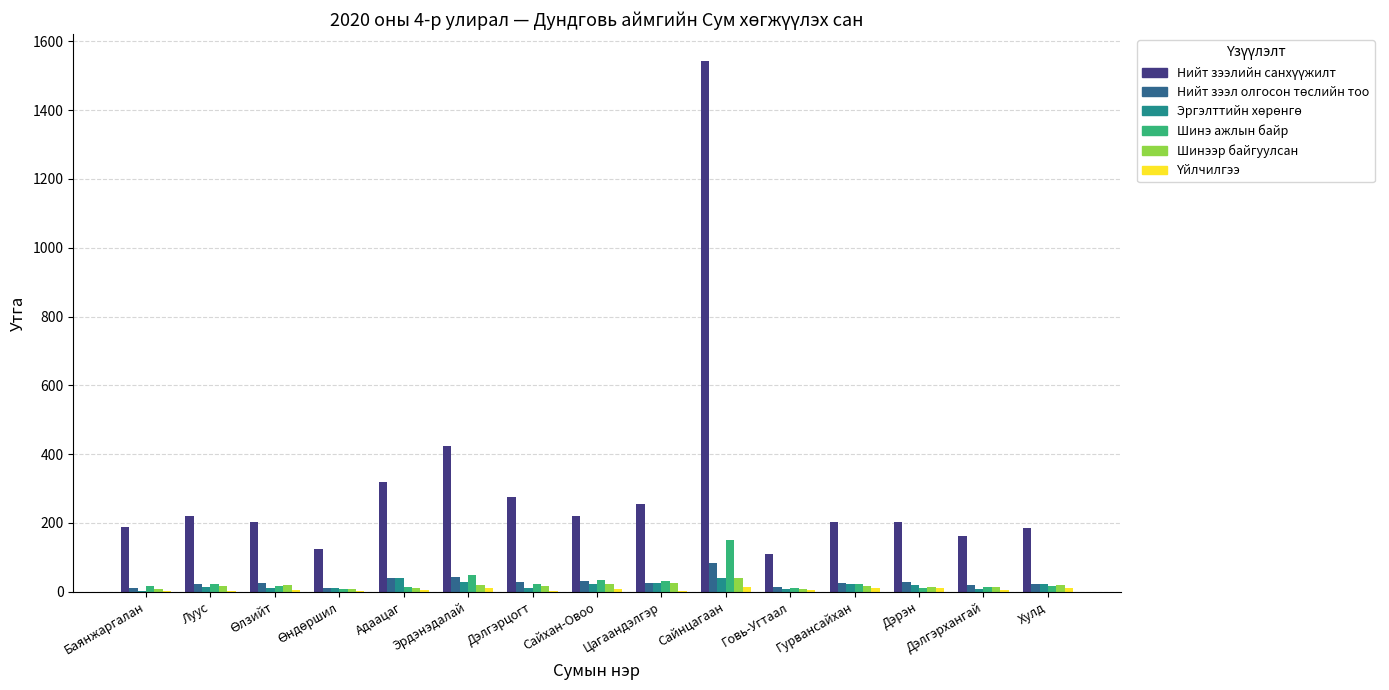

At which category is the sum across all series the highest?

Сайнцагаан